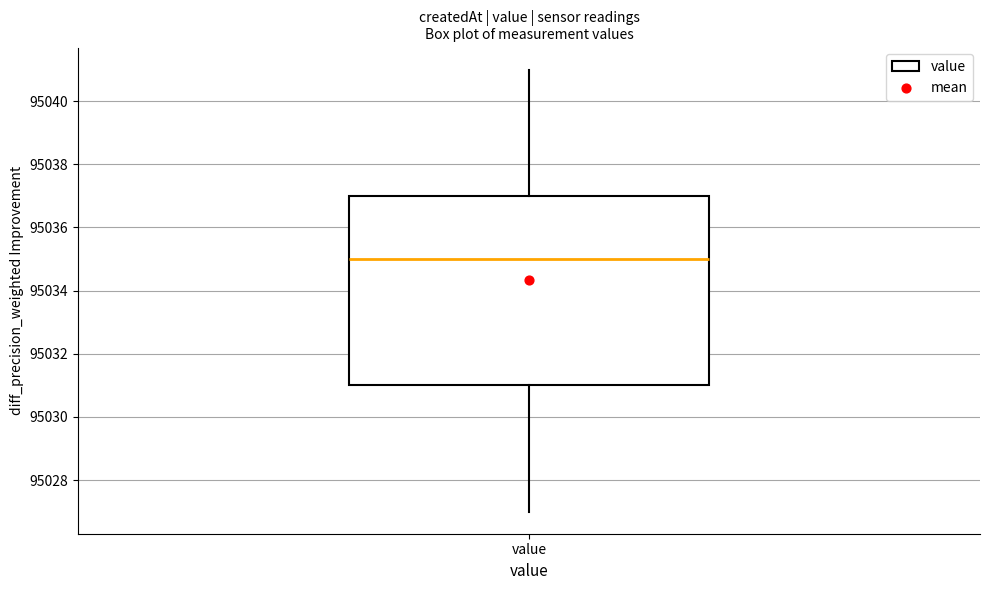

Transcribe this box plot: give where the median line is, the range the box spans, and where the two whiskers end, as read against the y-axis. The values are not printed on the chart, so give them approximately, as read against the axis.

median 95035, box 95031 to 95037, whiskers 95027 to 95041